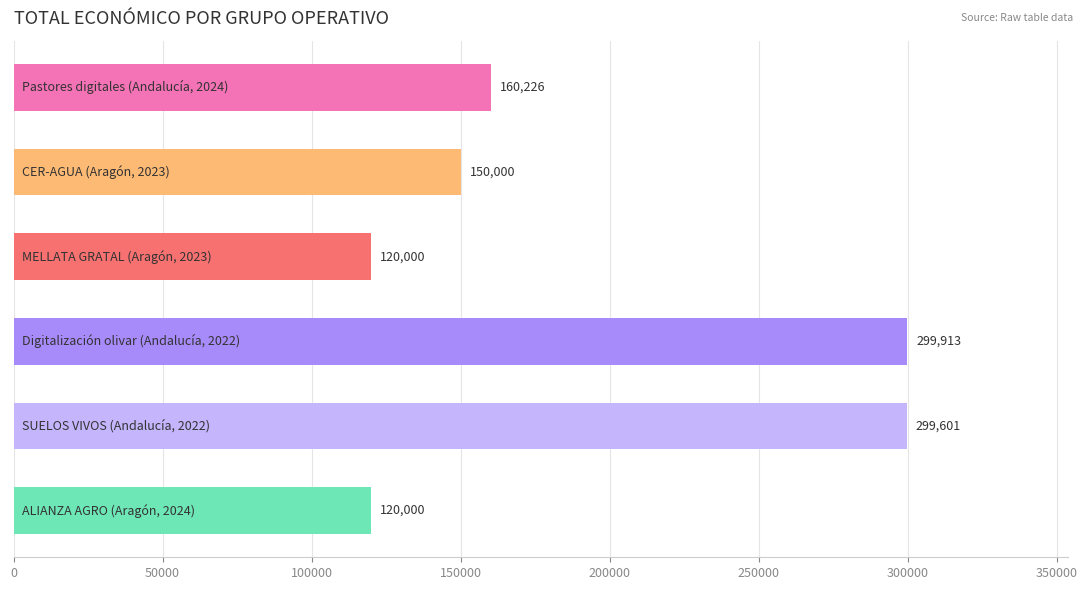

How many categories are shown in the chart?

6